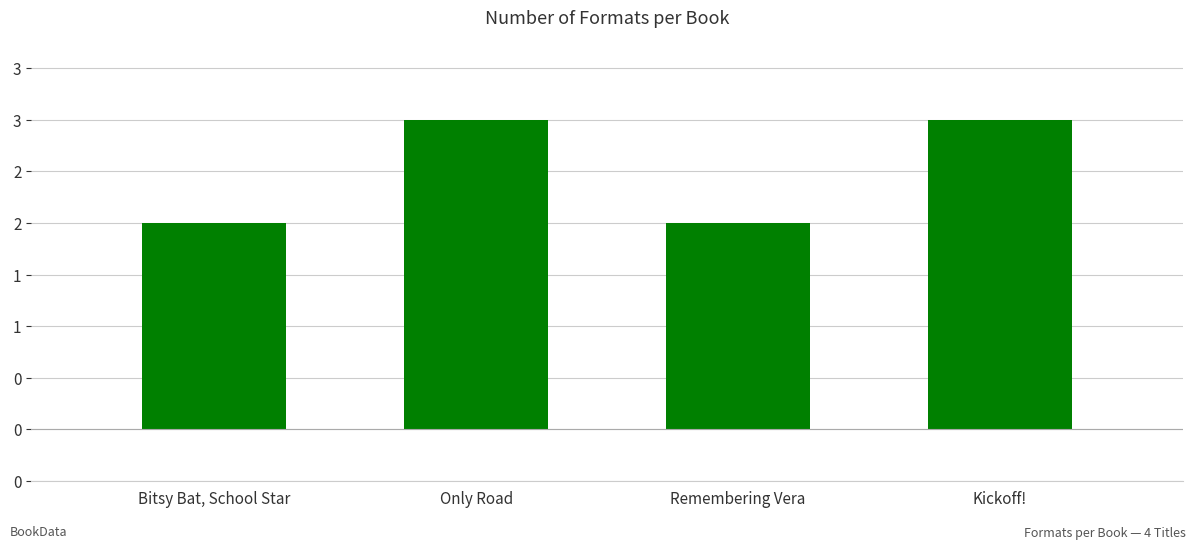

The value at Only Road is 3. True or false?

True